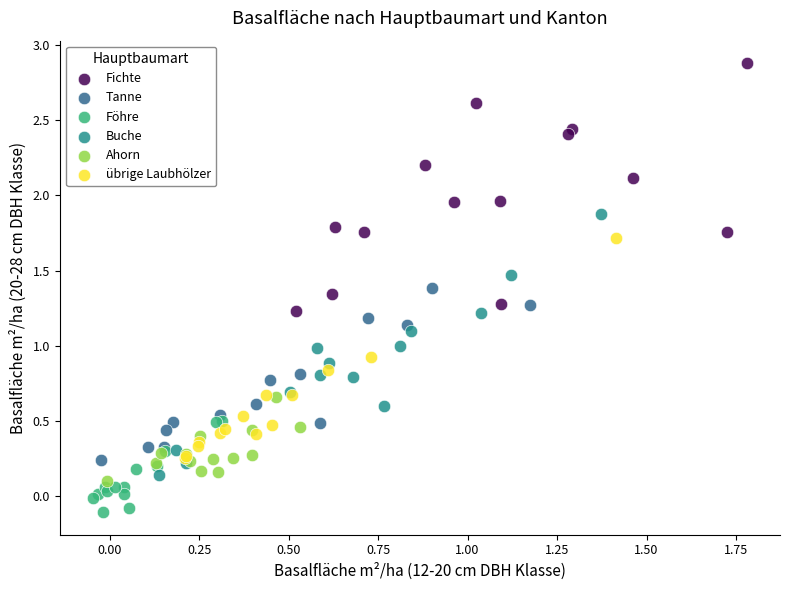

What are all the series names shown in the legend?

Fichte, Tanne, Föhre, Buche, Ahorn, übrige Laubhölzer